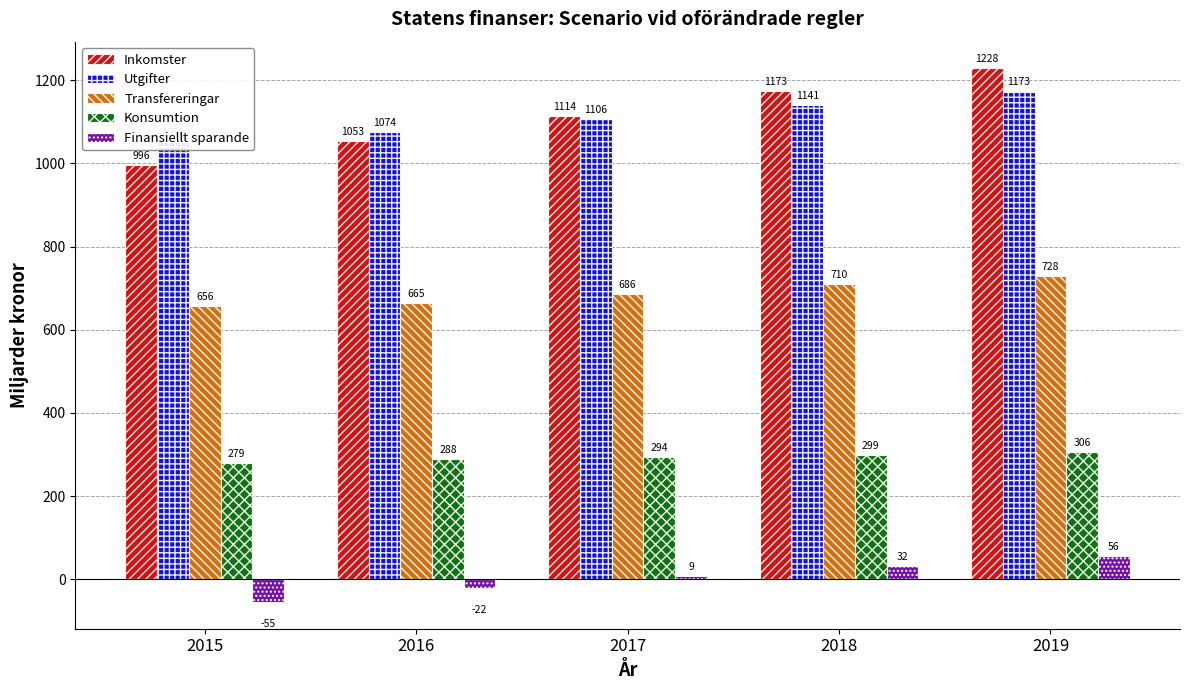

At which category is the sum across all series the highest?

2019